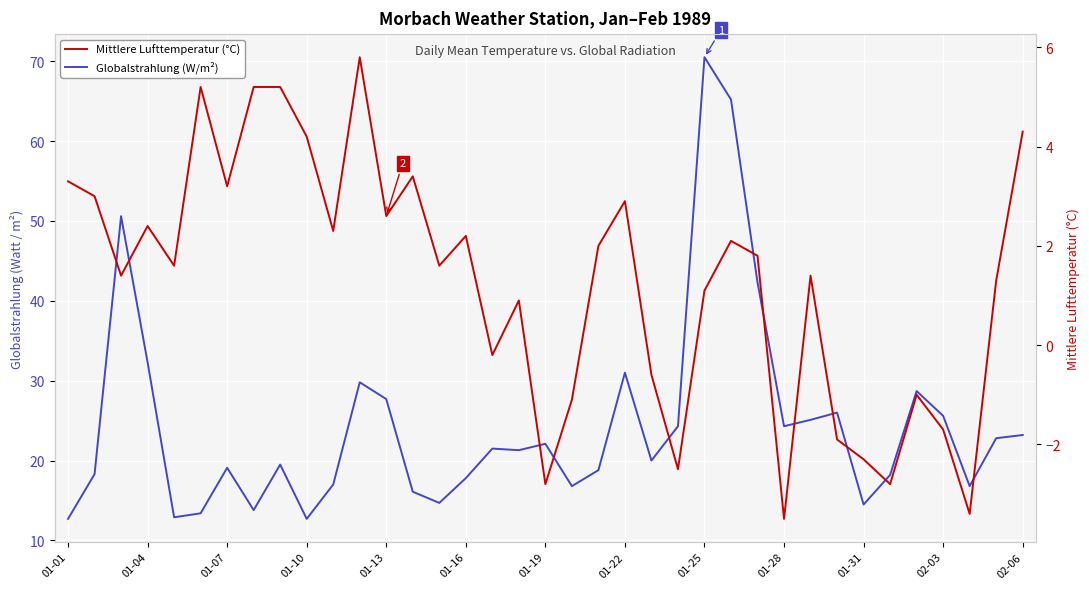

Between 01-22 and 26, which series saw the biggest shift?

Globalstrahlung (W/m²)